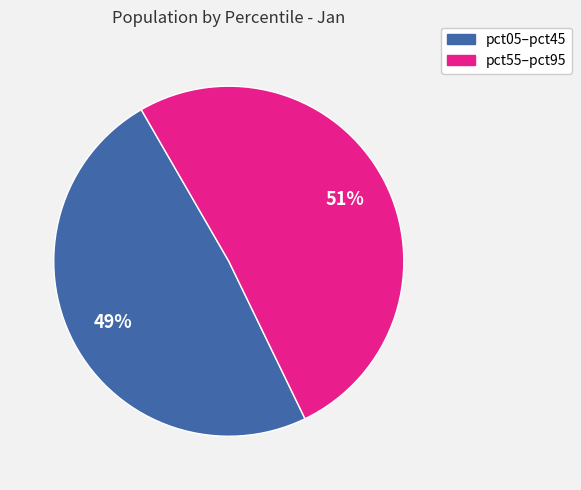

Count the number of slices in the pie.

2